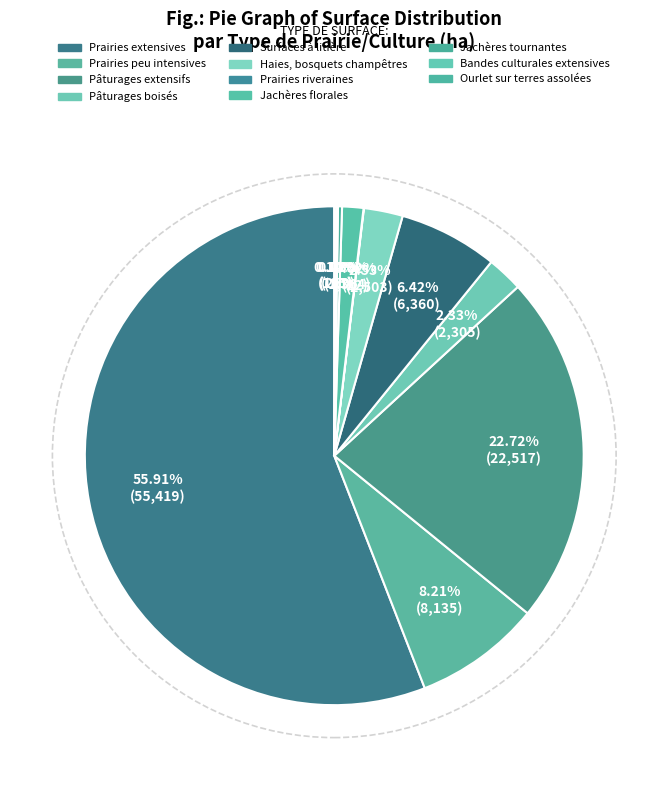

The Haies, bosquets champêtres slice represents 3% of the pie. True or false?

True